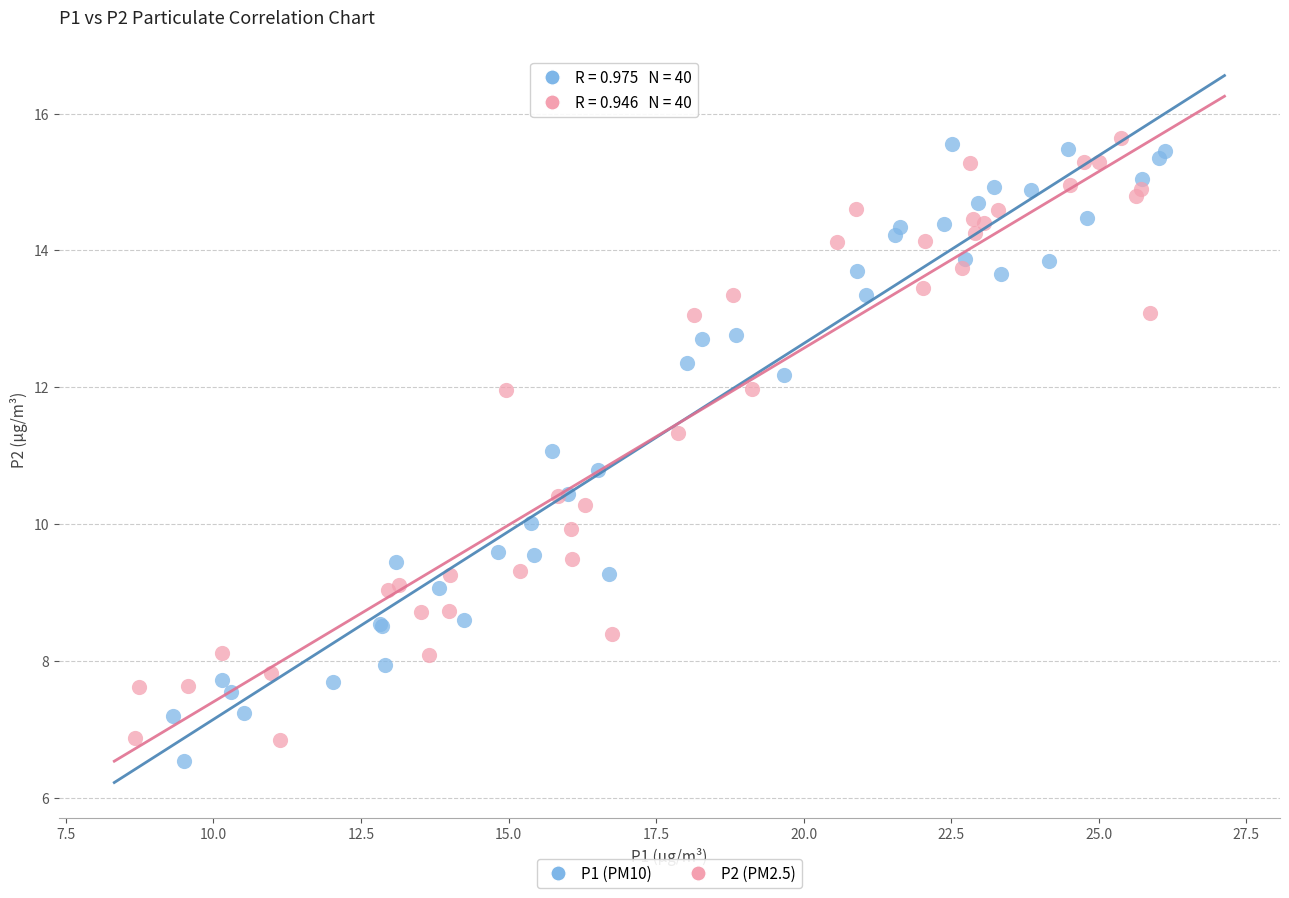

Which series contains the lowest Y value?

P1 (PM10)